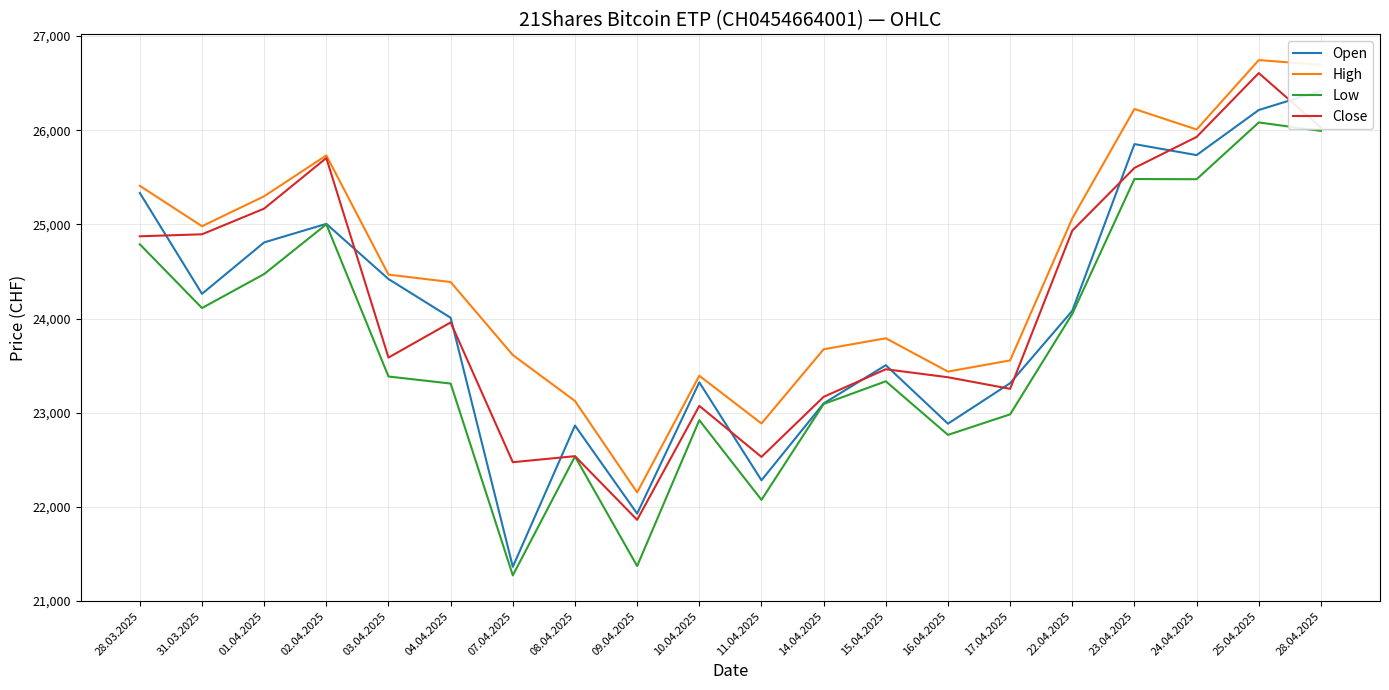

At which category does the chart reach its minimum across all series?

07.04.2025